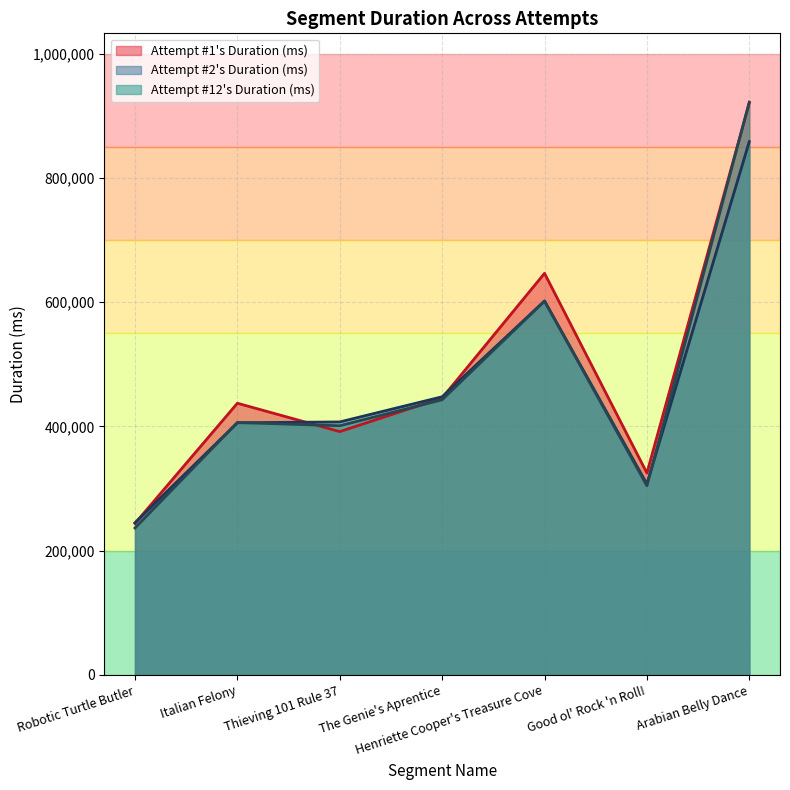

How many values in the Attempt #12's Duration (ms) series are below 406302?

3